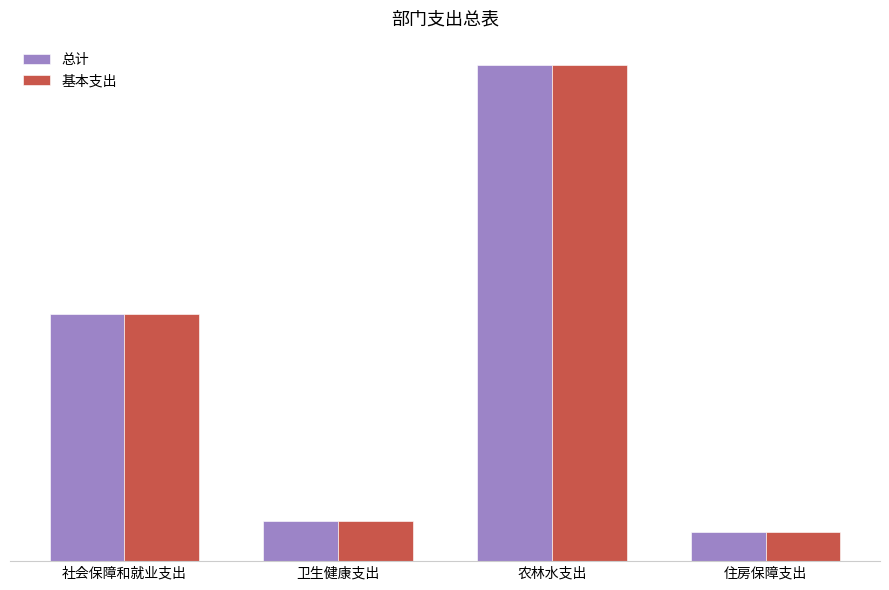

At which label does 基本支出 first exceed 125?

社会保障和就业支出